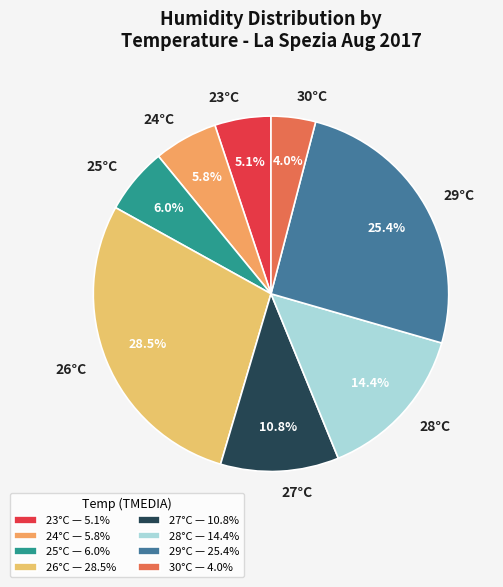

How many slices are in this pie chart?

8